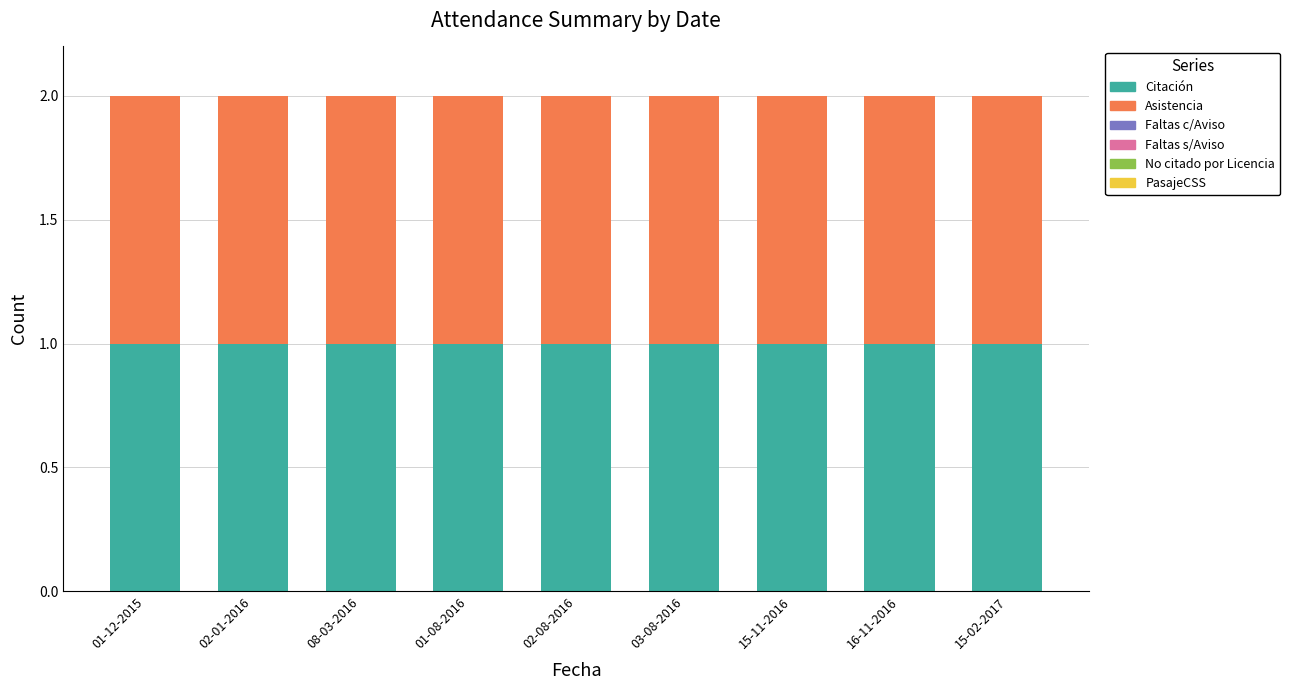

What is the spread (max minus min) of values at 15-11-2016?

1